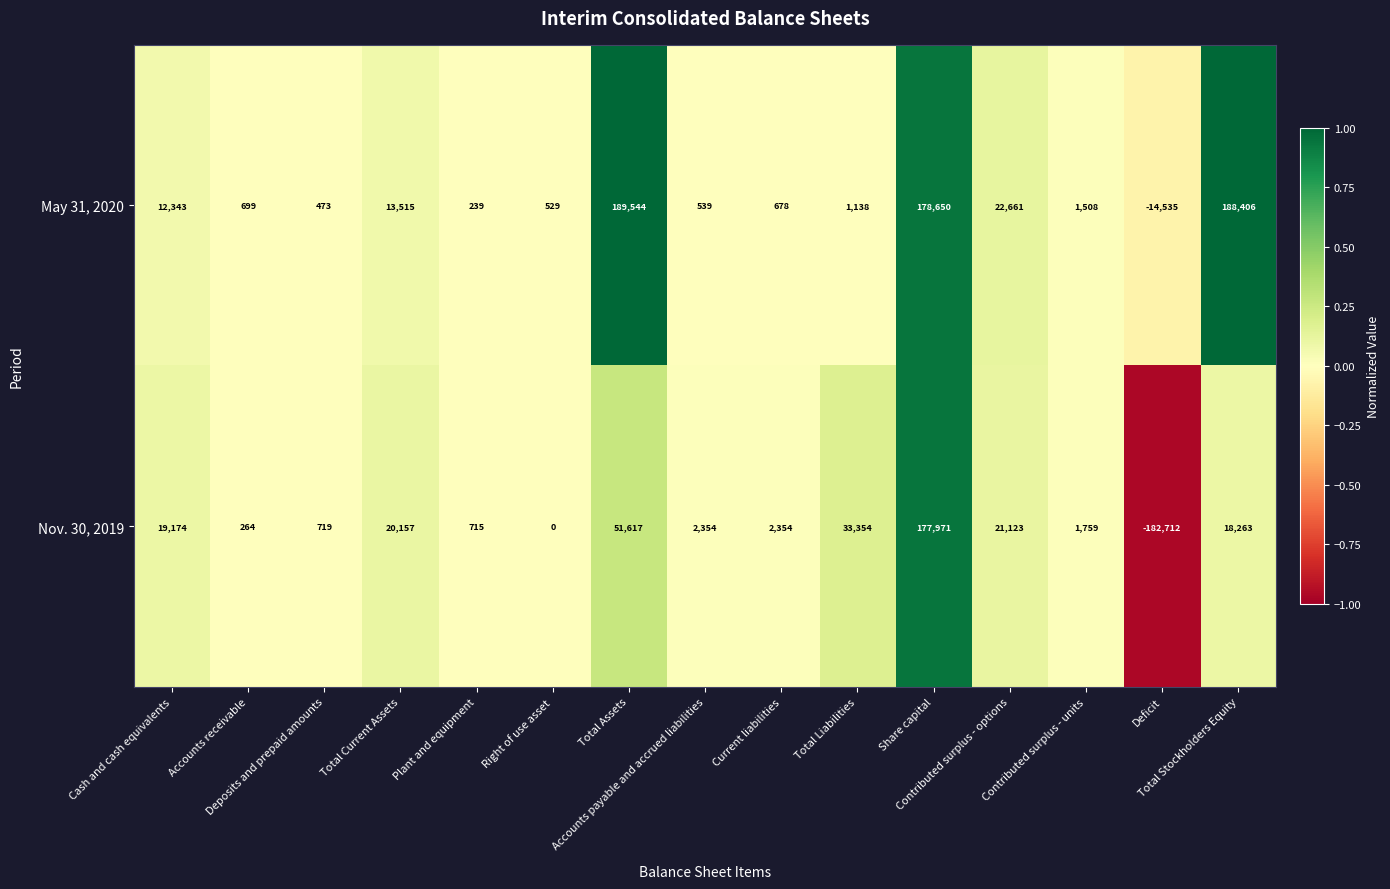

What is the total value across all series at Share capital?

356621